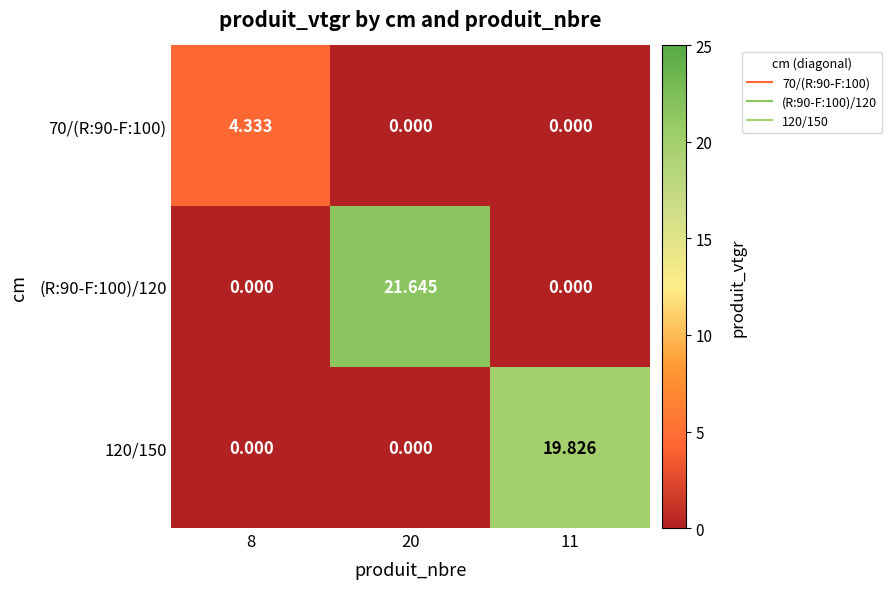

Is the value of 70/(R:90-F:100) at 20 greater than the value of (R:90-F:100)/120 at 20?

No